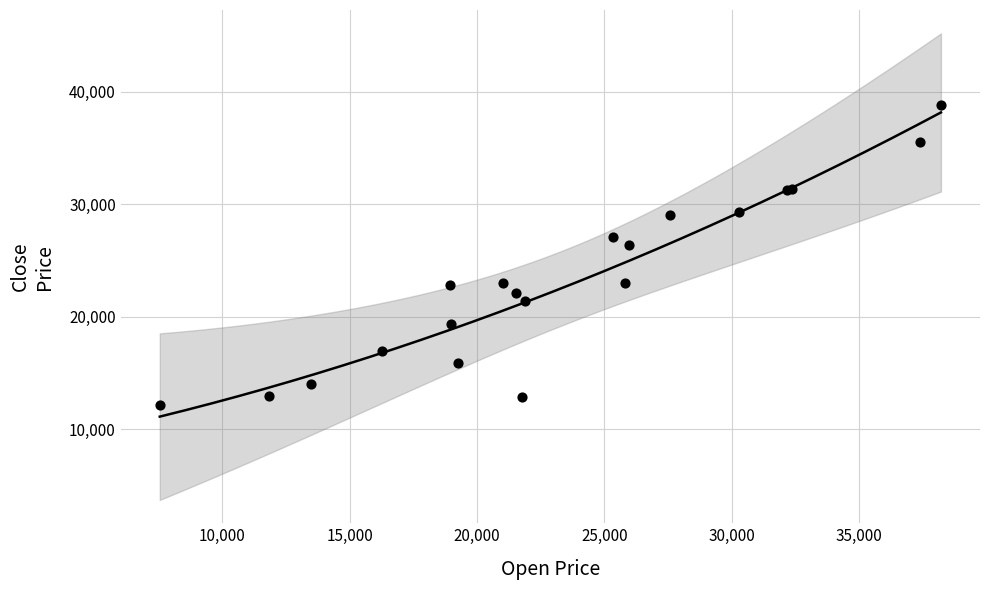

What Y value in the scatter plot is closest to 25492?

26365